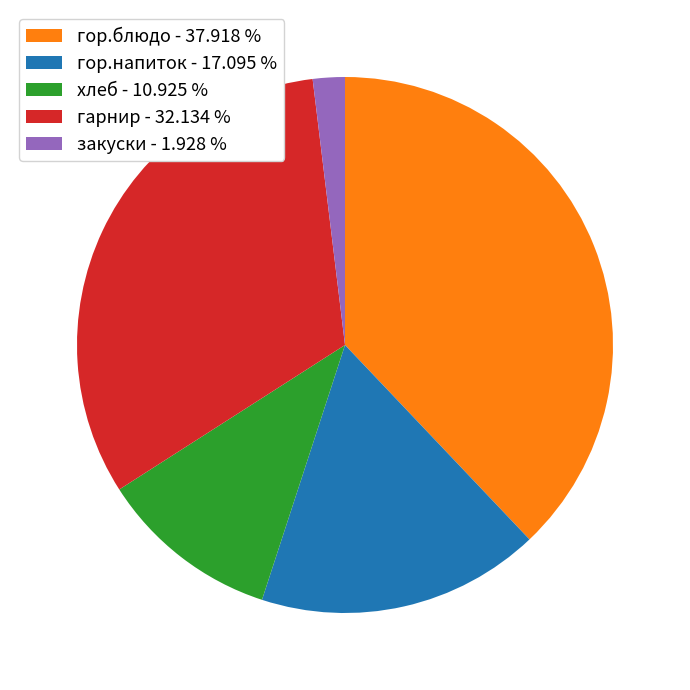

Which slice is the smallest?

закуски